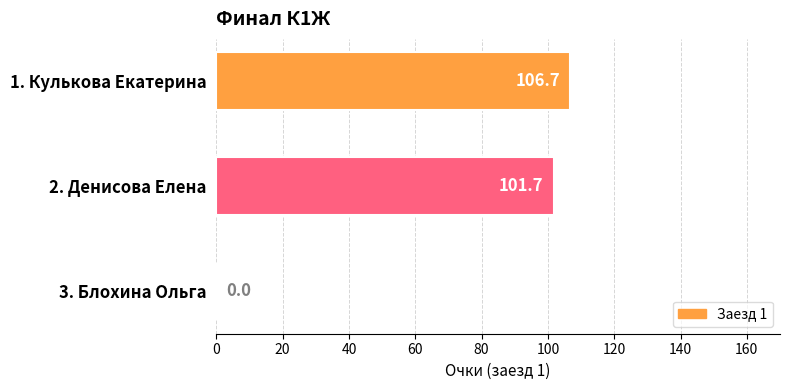

What is the sum of the values at 1. Кулькова Екатерина and 3. Блохина Ольга?

106.7